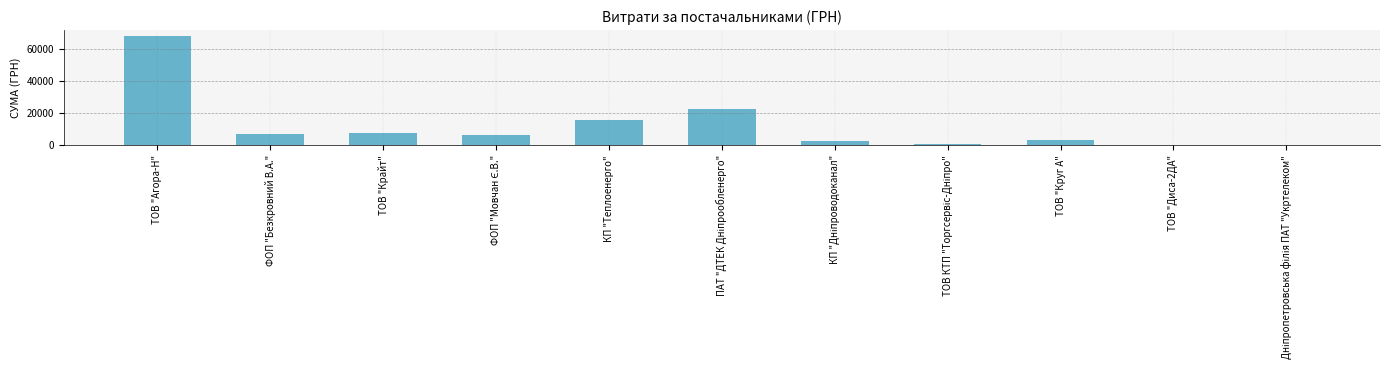

What is the ratio of the value at ТОВ "Крайт" to the value at КП "Теплоенерго"?

0.5